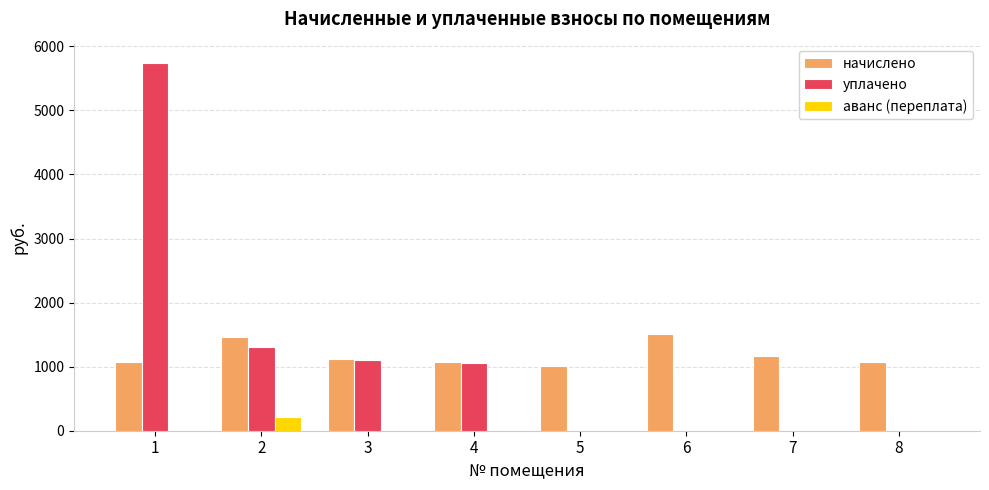

Which series changed the most between 2 and 5?

уплачено